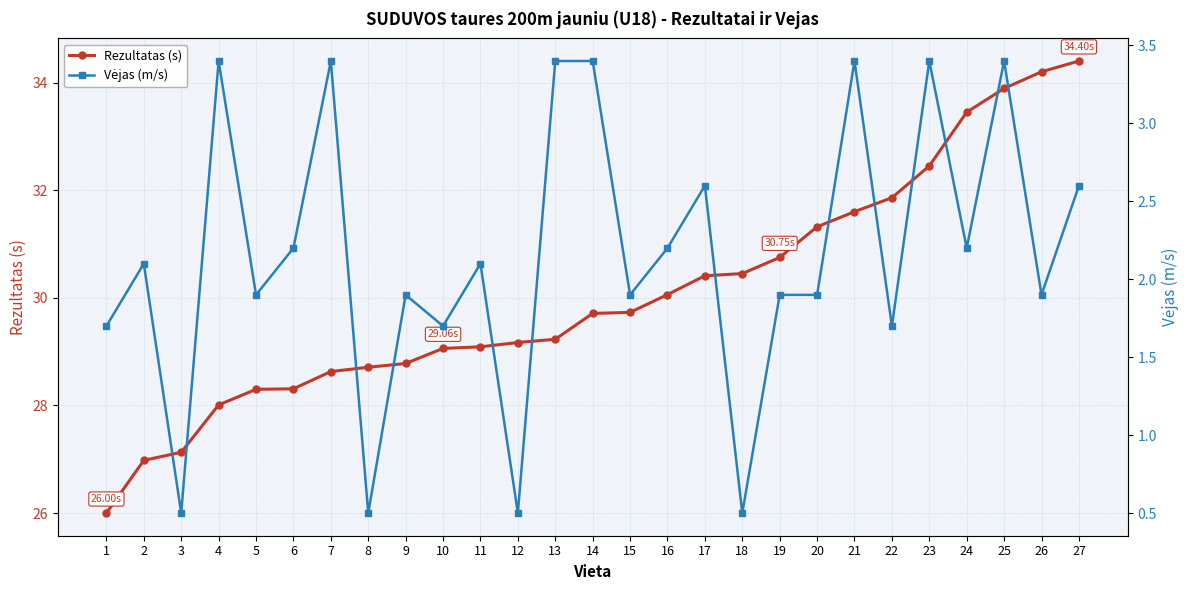

What is the average value of the Rezultatas (s) series?

30.1